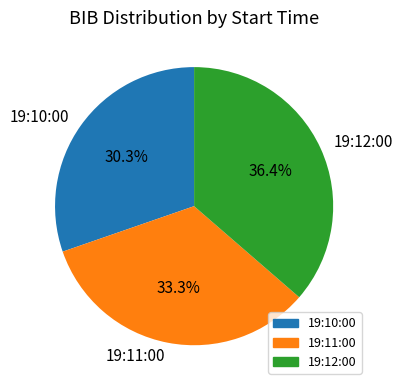

Do 19:10:00 and 19:11:00 together represent more than half of the pie?

Yes